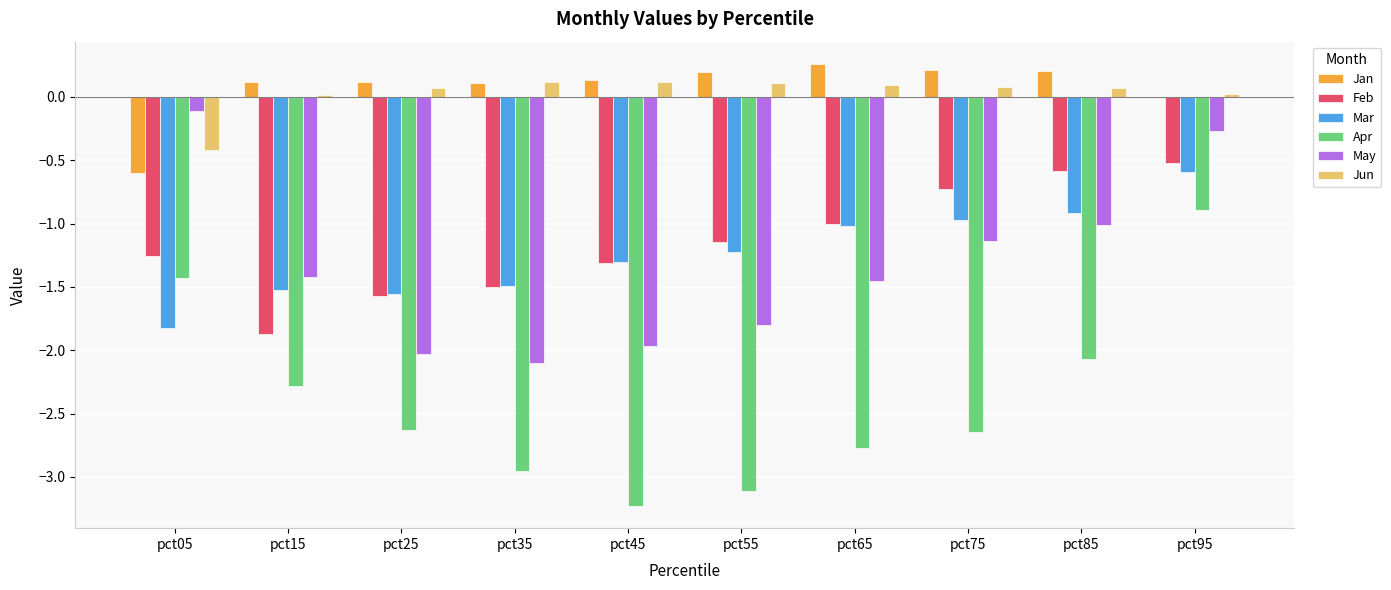

Which series has the largest range (max minus min)?

Apr